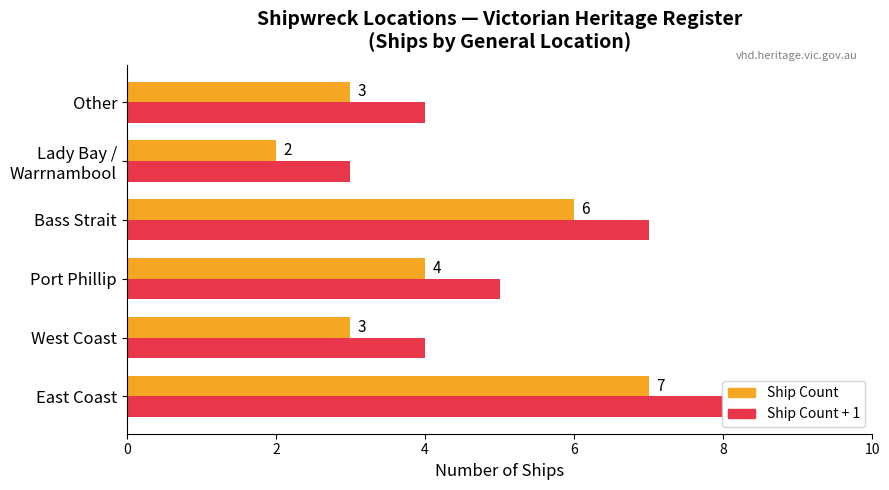

What is the total value across all series at Bass Strait?

13